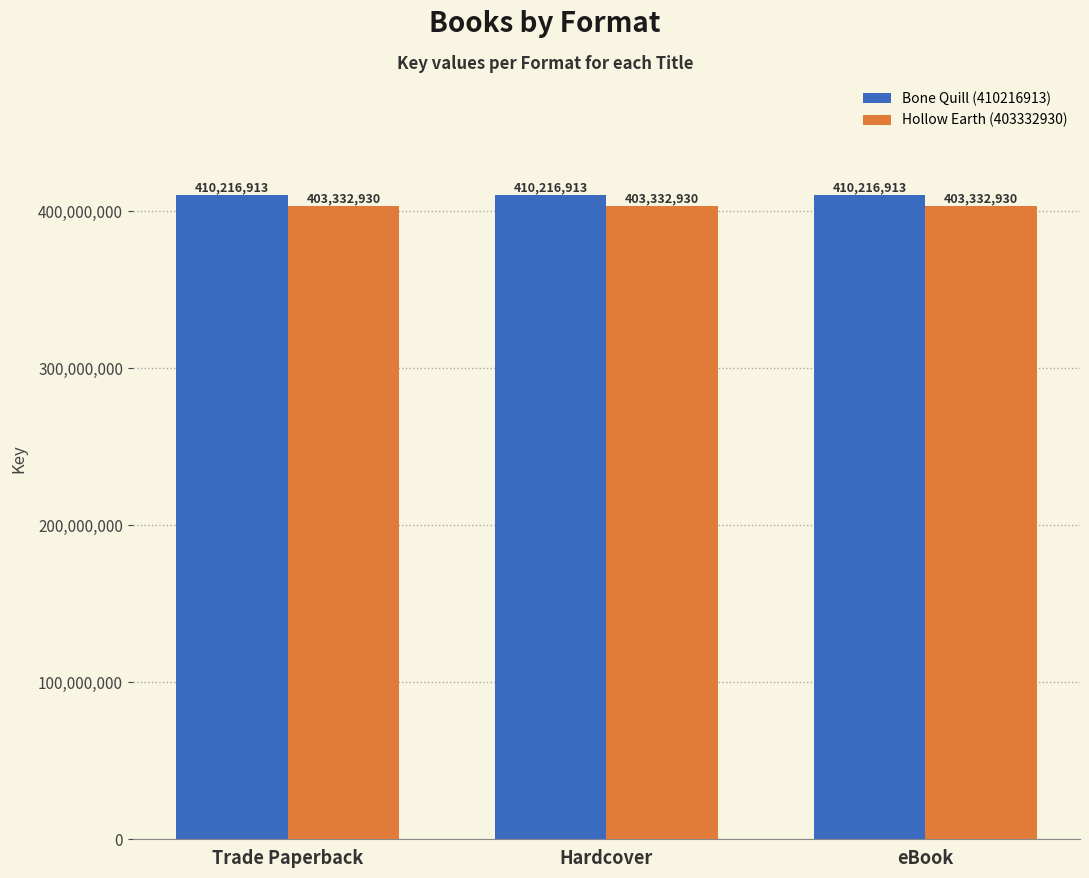

What is the minimum value for Hollow Earth (403332930)?

403332930